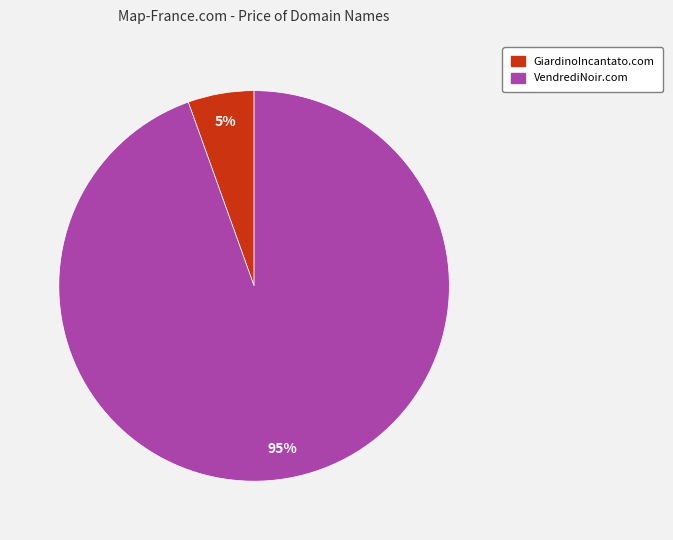

To the nearest percent, what percentage of the pie is VendrediNoir.com?

95%